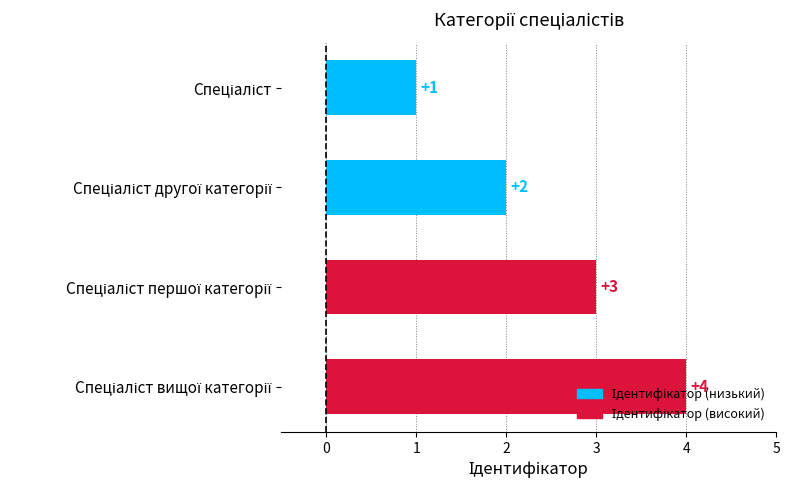

What is the greatest value displayed?

4